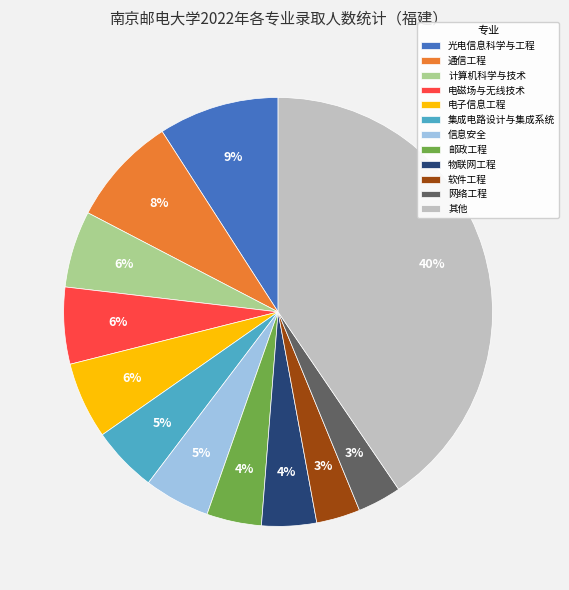

To the nearest percent, what is the difference between the 邮政工程 and 光电信息科学与工程 slice percentages?

5%